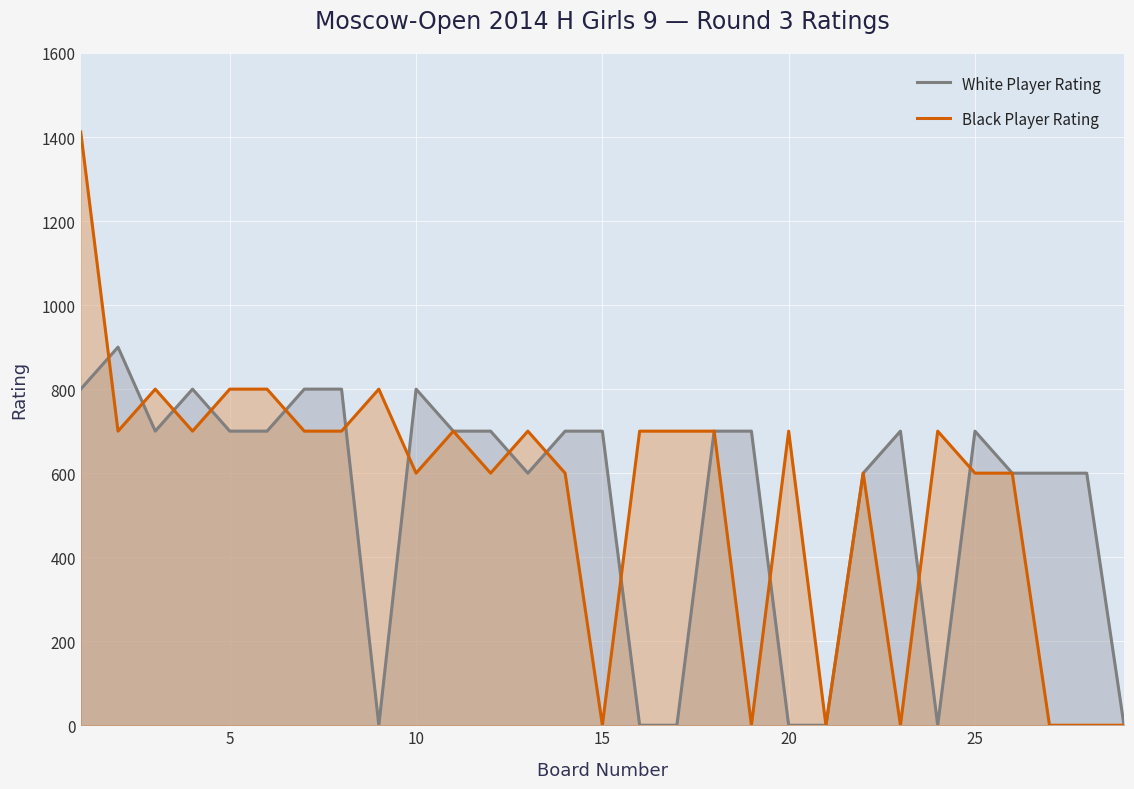

What is the difference between the second highest and minimum values in the Black Player Rating series?

800